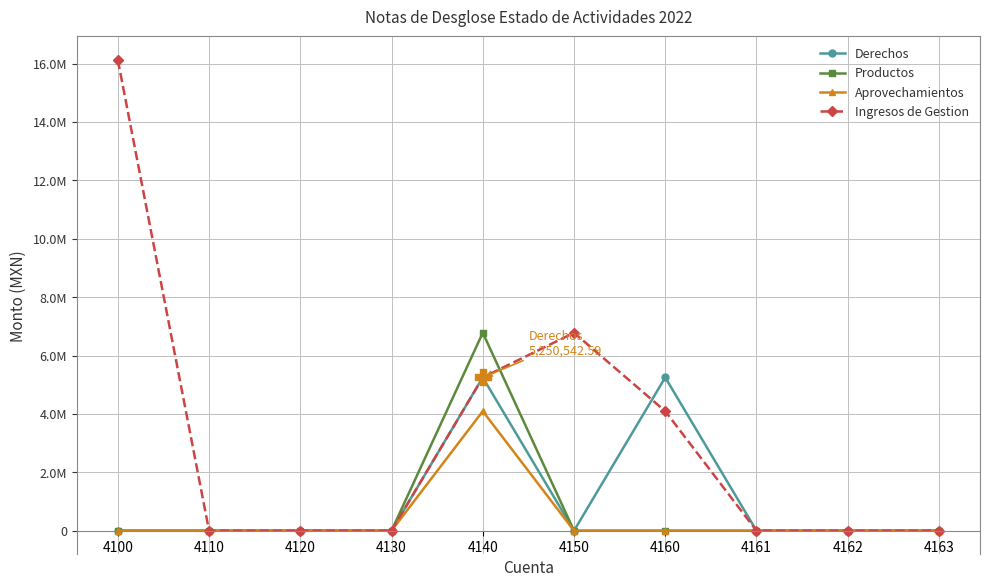

The value of Aprovechamientos at 4100 is 2154735.8. True or false?

False